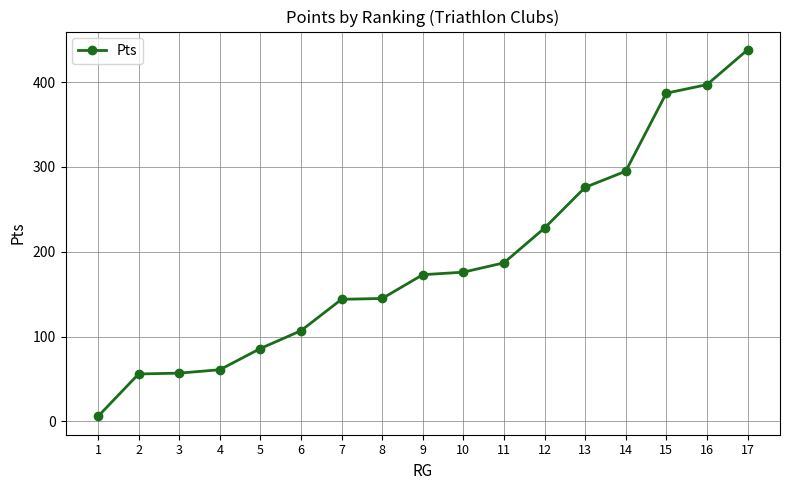

Which label corresponds to the largest value in the chart?

17